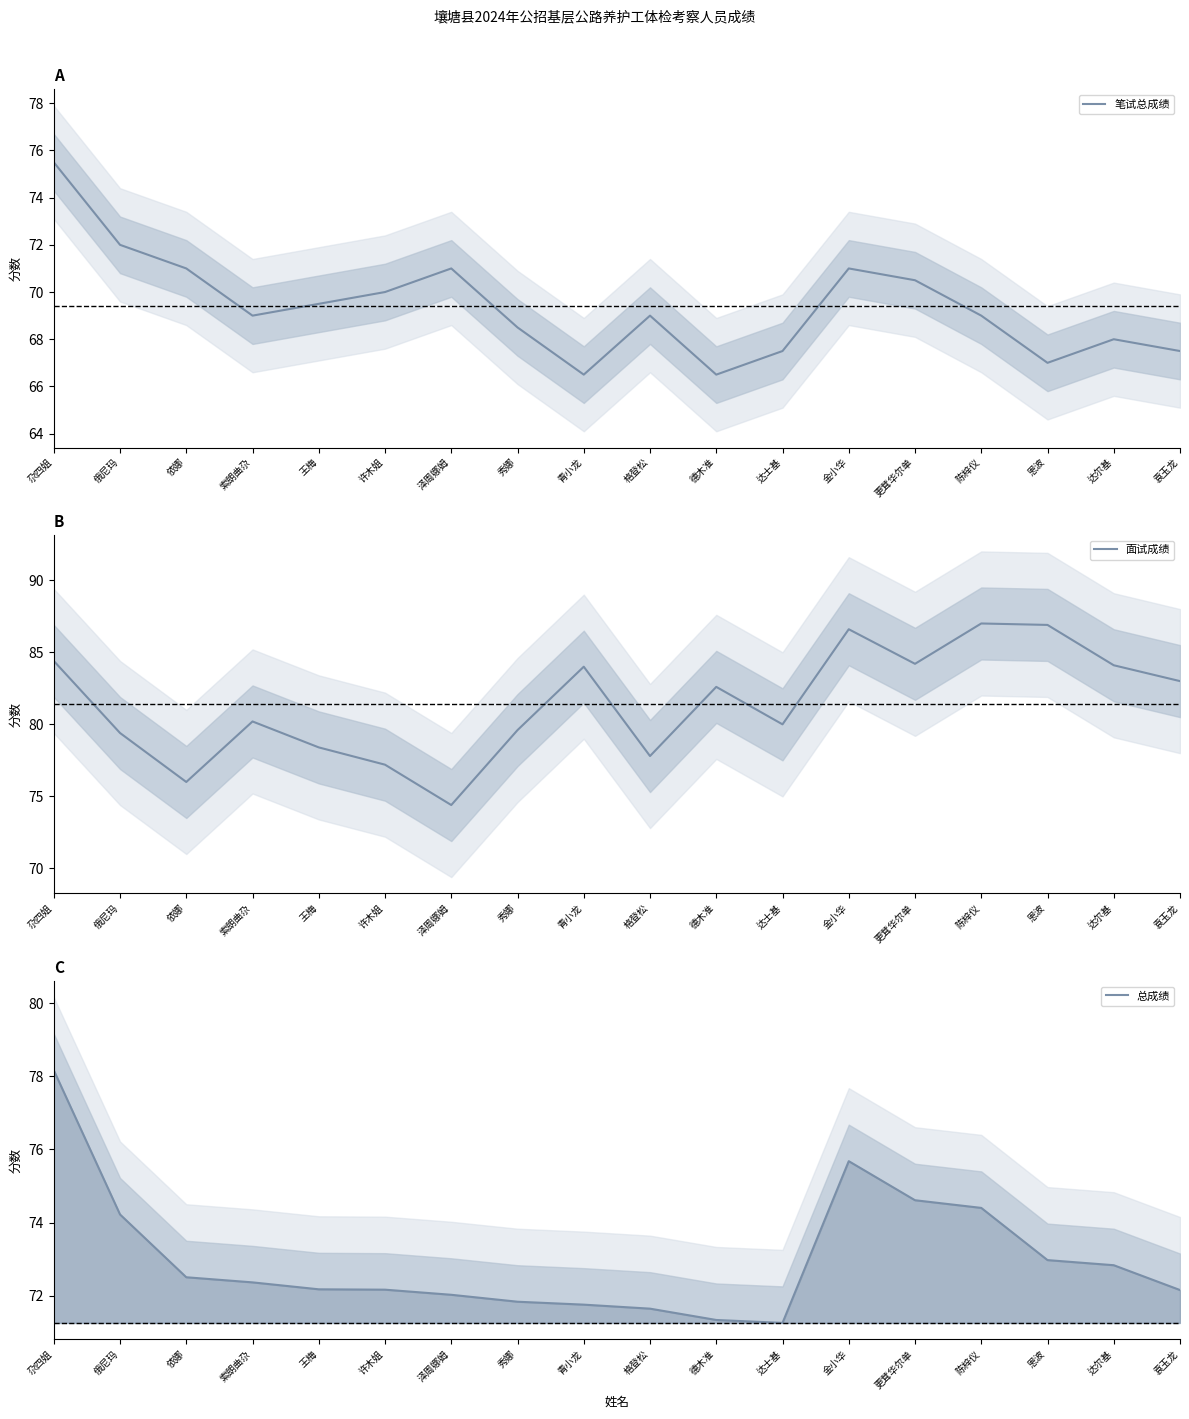

What are all the series names shown in the legend?

笔试总成绩, 面试成绩, 总成绩